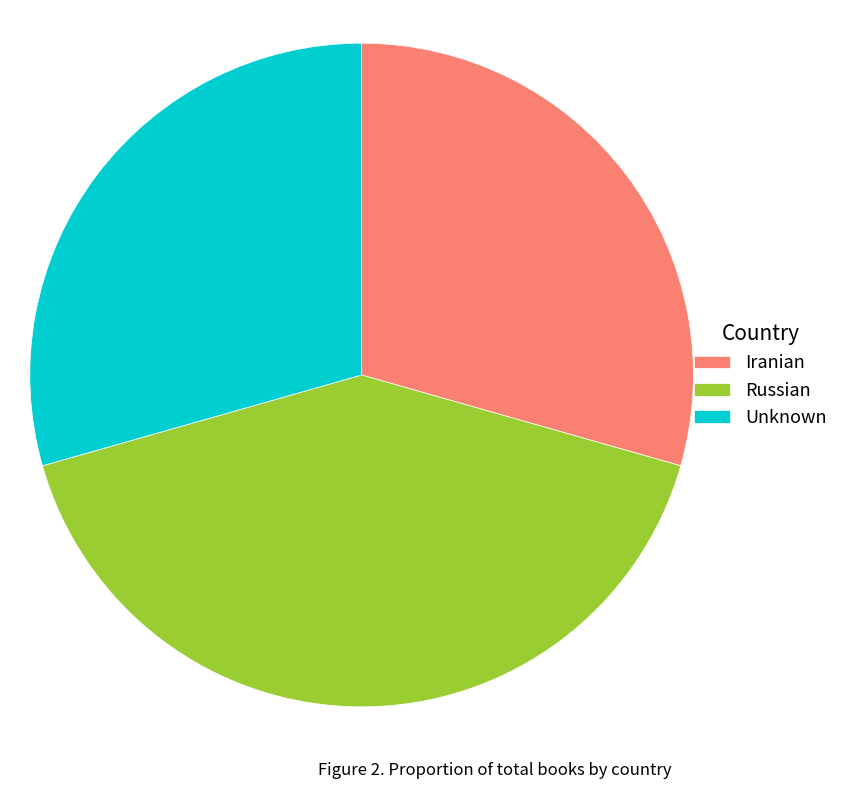

The Iranian slice represents 29% of the pie. True or false?

True